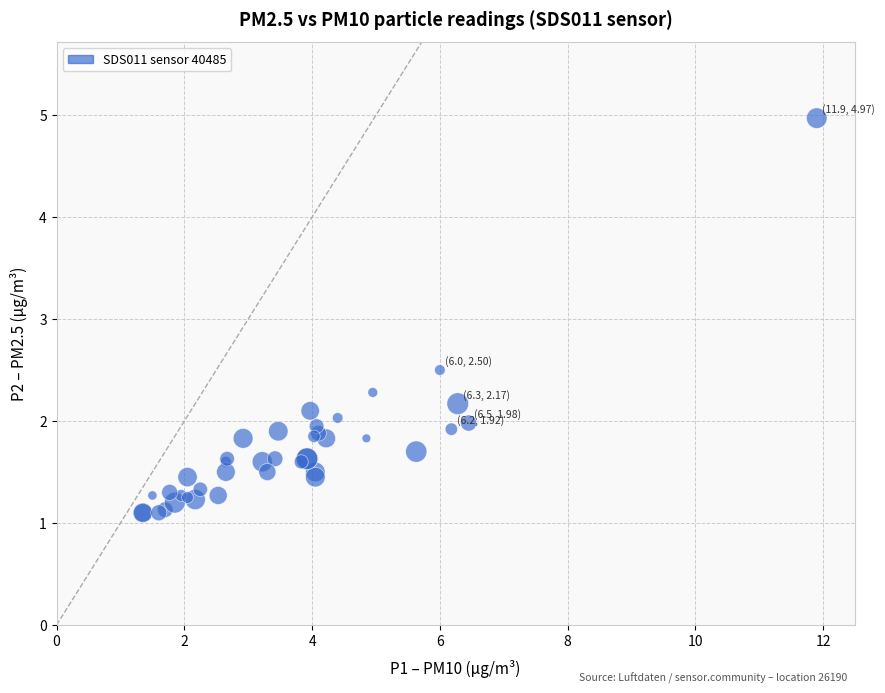

What Y value in the scatter plot is closest to 3?

2.5